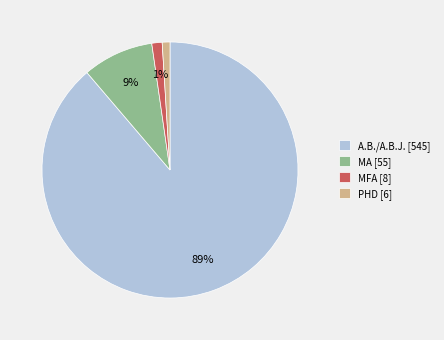

To the nearest percent, what percentage of the pie is A.B./A.B.J. [545]?

89%